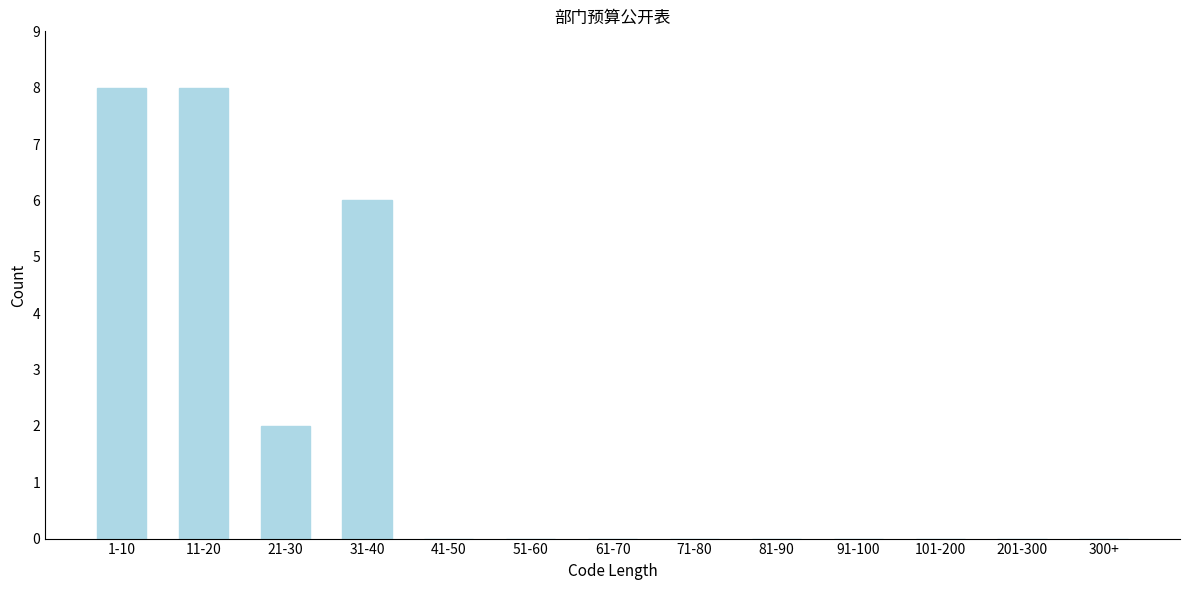

Reading left to right, what are all the values shown in this chart?

1-10=8	11-20=8	21-30=2	31-40=6	41-50=0	51-60=0	61-70=0	71-80=0	81-90=0	91-100=0	101-200=0	201-300=0	300+=0